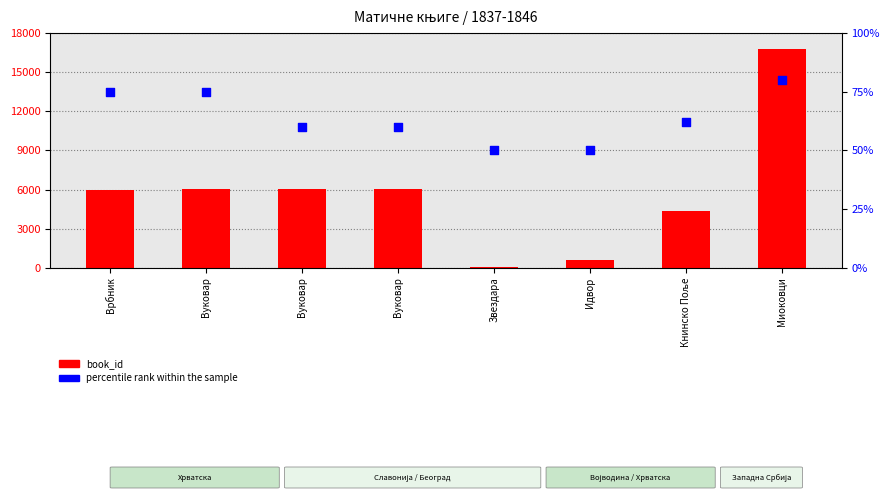

At which category is the sum across all series the highest?

Миоковци